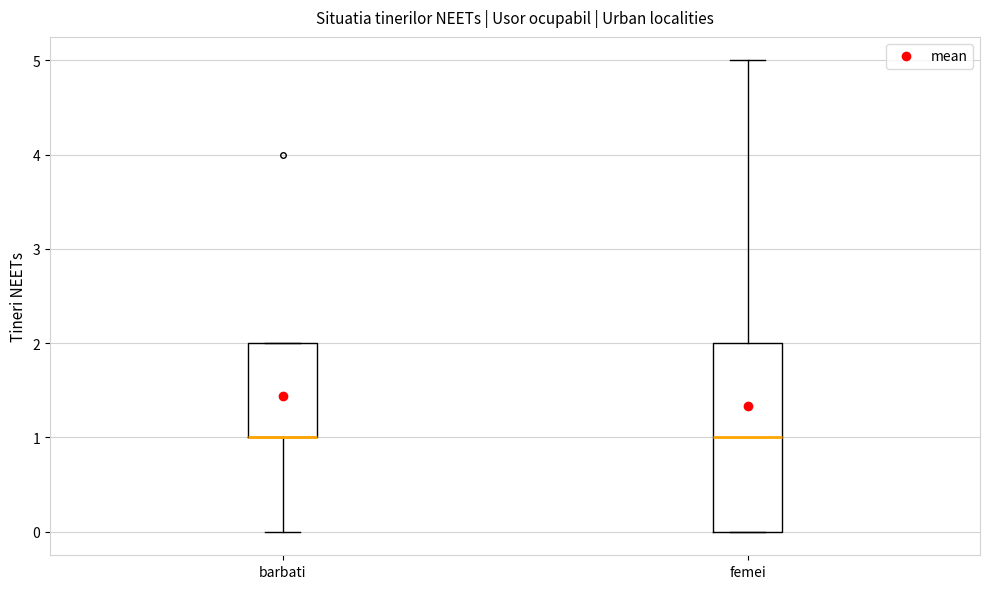

Comparing the boxes themselves (not the whiskers), which one is the tallest?

femei